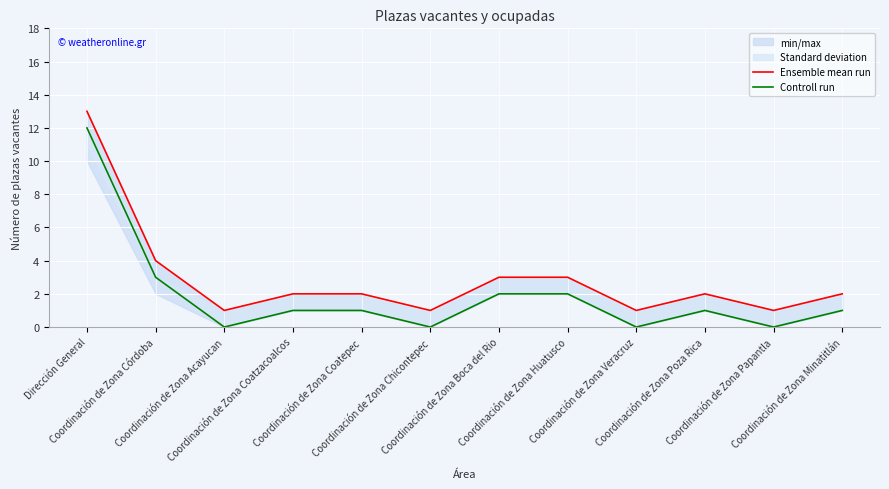

The value of Controll run at Coordinación de Zona Papantla is 0. True or false?

True